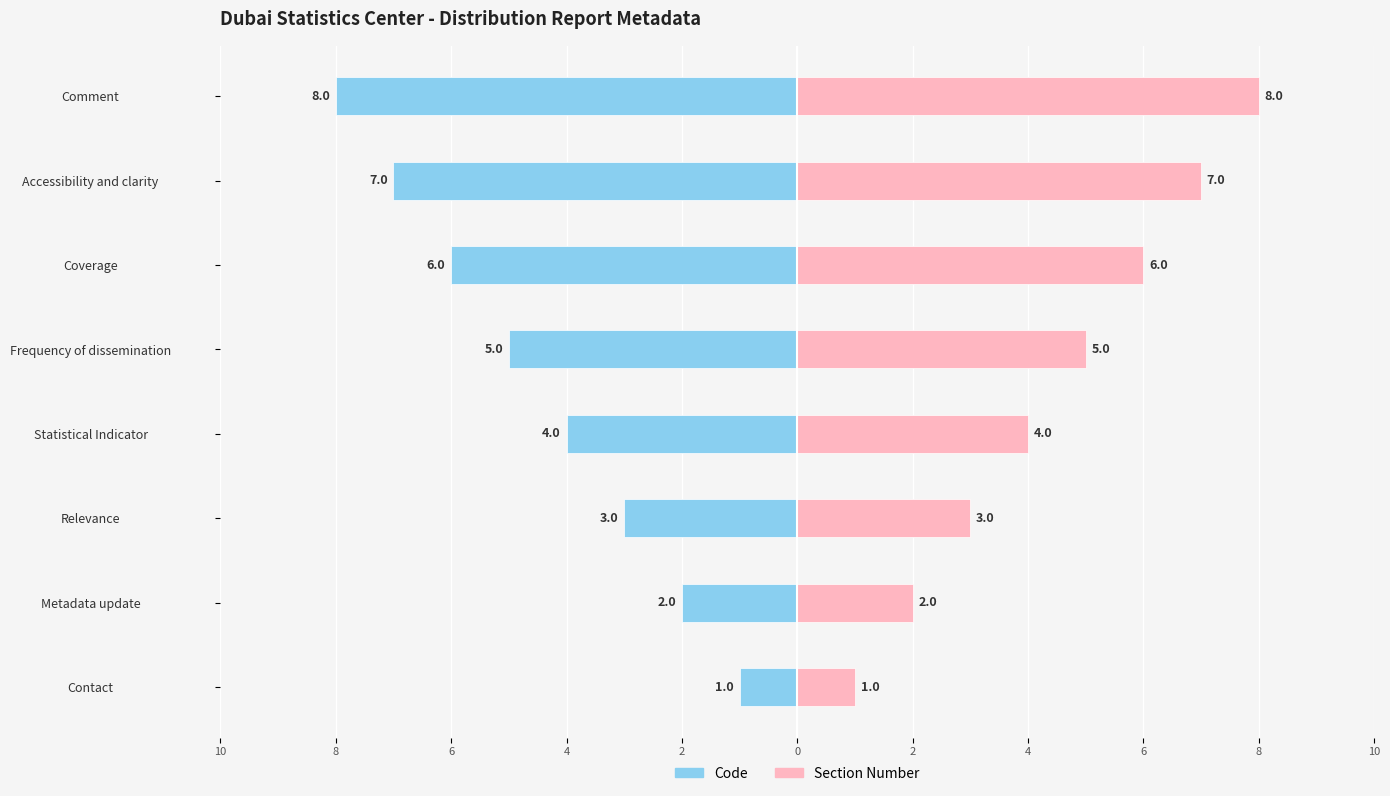

The value of Section Number at Accessibility and clarity is 4. True or false?

False